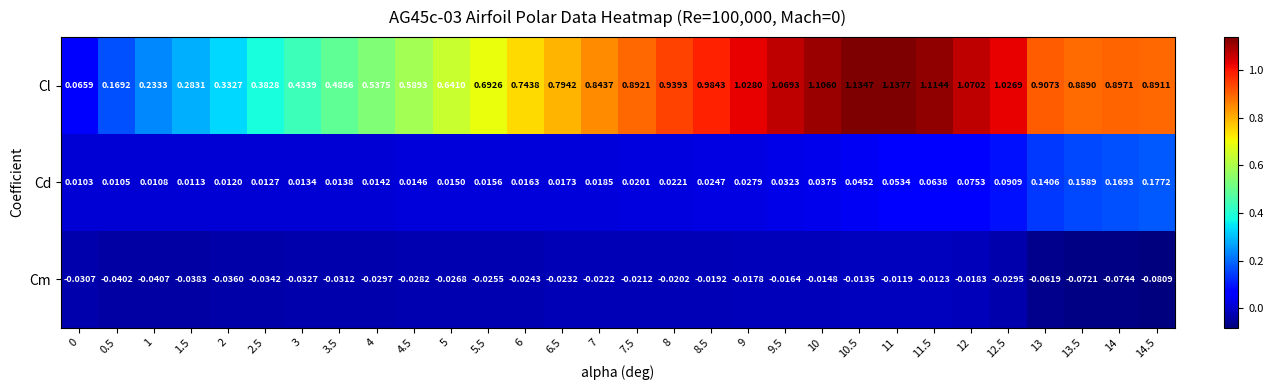

Rank the series by their maximum value, from highest to lowest.

Cl, Cd, Cm